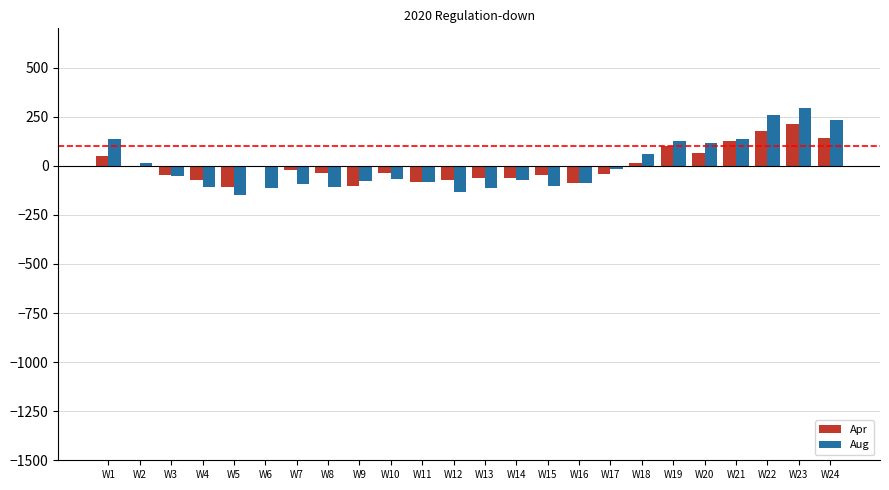

What is the total value across all series at W5?

-258.7